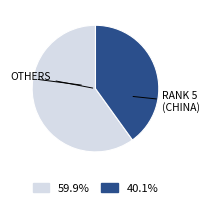

Count the number of slices in the pie.

2